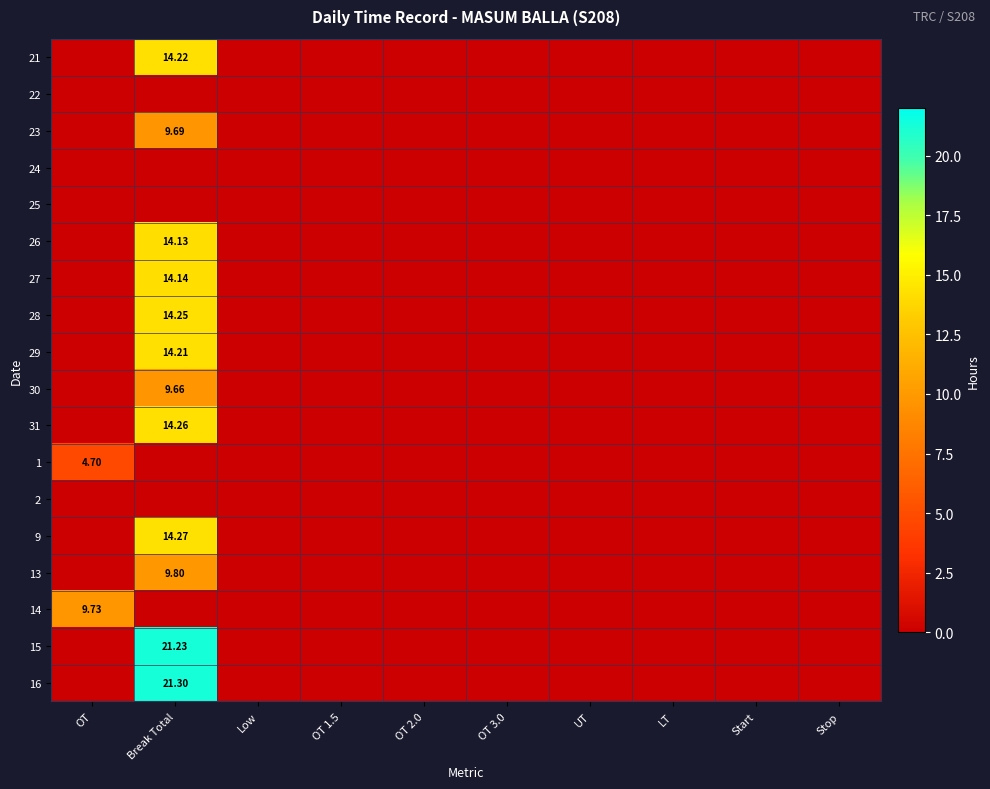

Rank the series by their maximum value, from lowest to highest.

22, 24, 25, 2, 1, 30, 23, 14, 13, 26, 27, 29, 21, 28, 31, 9, 15, 16